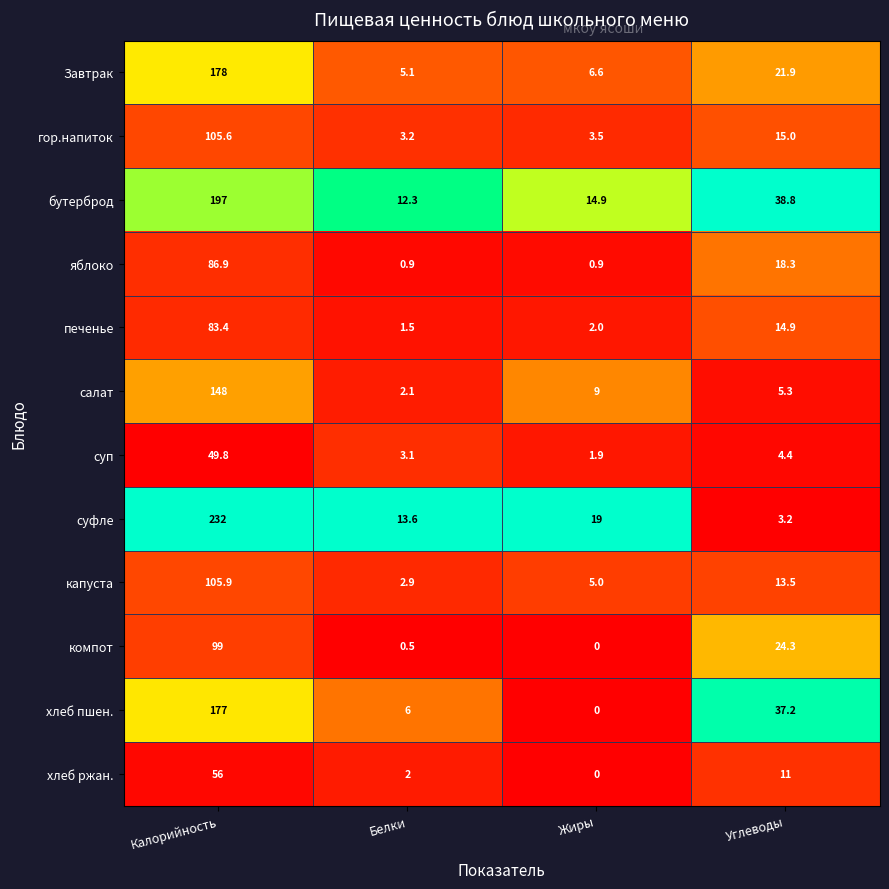

What is the sum of all суфле values?

267.8